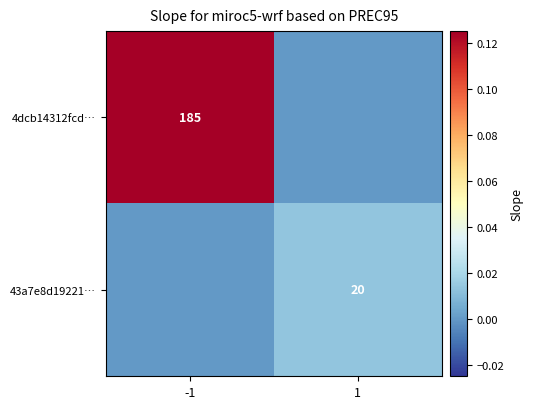

Count the number of categories in the chart.

2